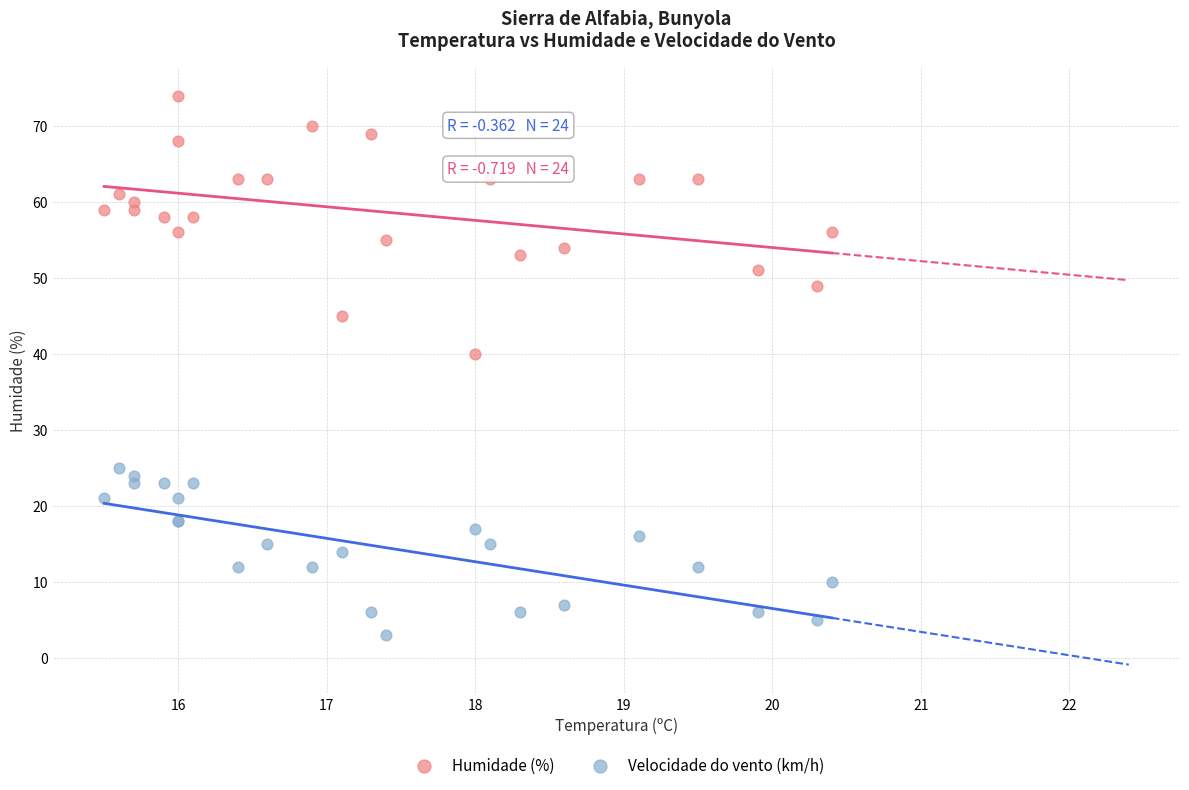

Which series contains the lowest Y value?

Velocidade do vento (km/h)